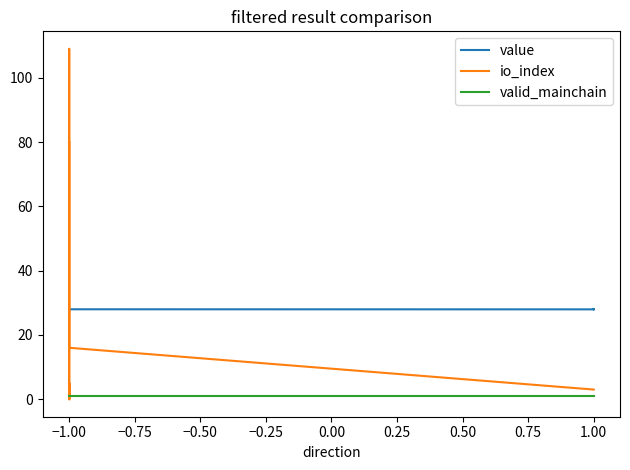

Is it true that io_index equals 2.2 at −1.00?

False